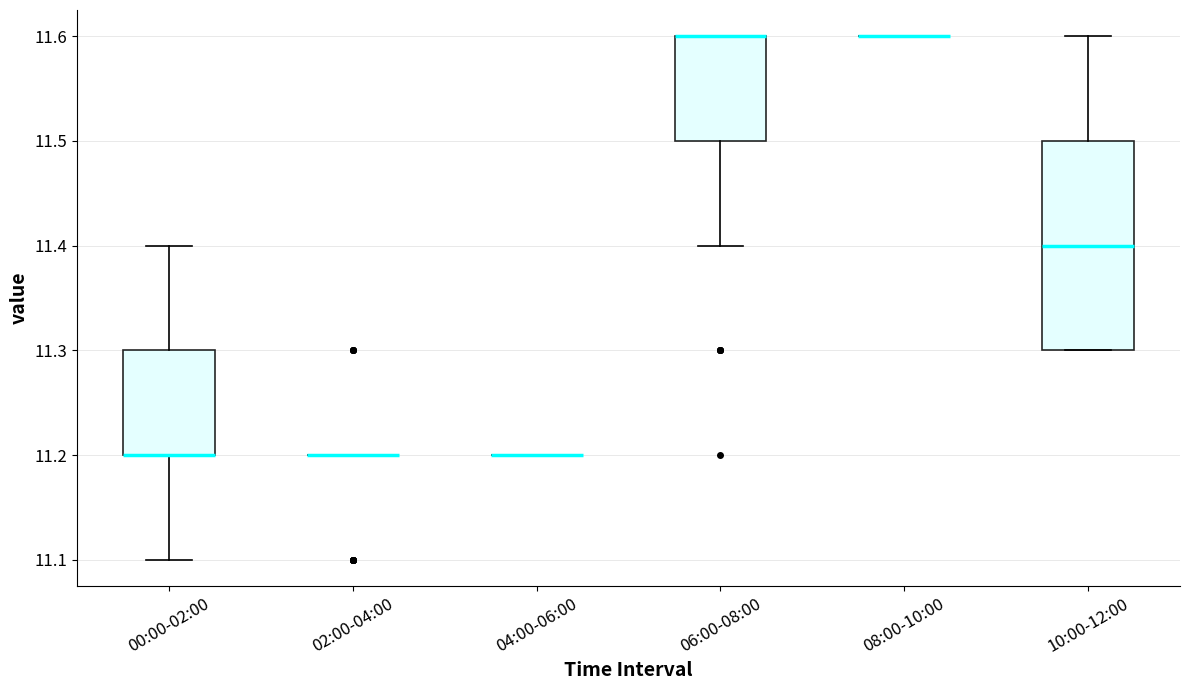

Reading left to right, read every box against the y-axis: the position of its median line, the range the box covers, and the ends of its whiskers. The values are not printed on the chart, so give them approximately, as read against the axis.

00:00-02:00: median 11.2 (drawn on the box's lower edge), box 11.2 to 11.3, whiskers 11.1 to 11.4
02:00-04:00: box collapsed to a line at 11.2, whiskers 11.2 to 11.2
04:00-06:00: box collapsed to a line at 11.2, whiskers 11.2 to 11.2
06:00-08:00: median 11.6 (drawn on the box's upper edge), box 11.5 to 11.6, whiskers 11.4 to 11.6
08:00-10:00: box collapsed to a line at 11.6, whiskers 11.6 to 11.6
10:00-12:00: median 11.4, box 11.3 to 11.5, whiskers 11.3 to 11.6